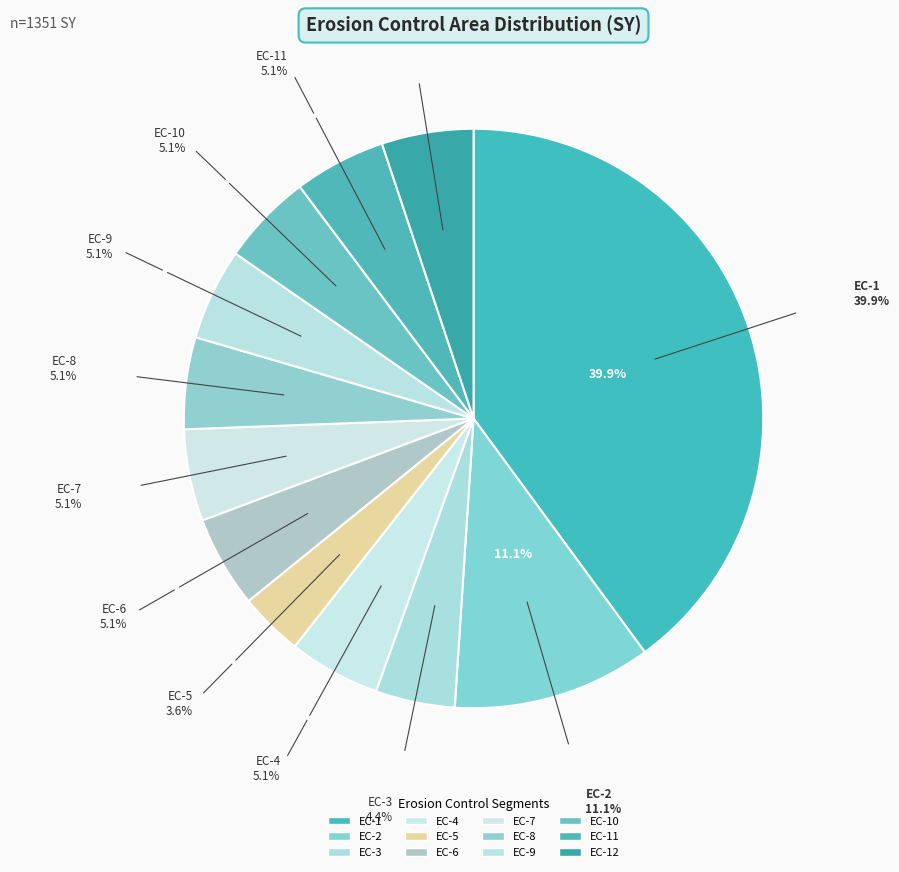

How many slices are in this pie chart?

12